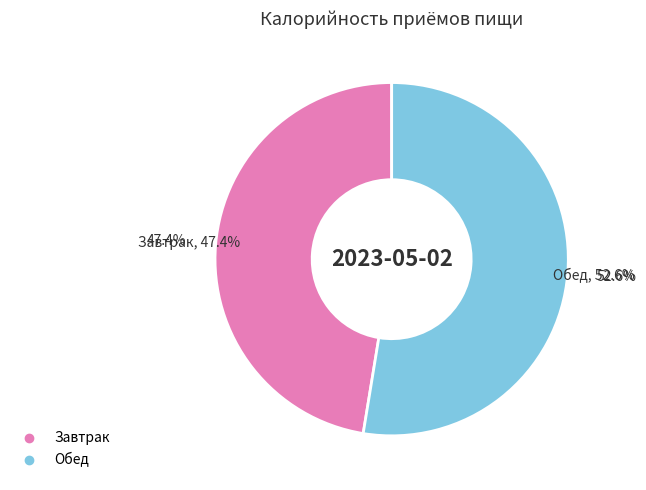

Is there any slice that represents more than half of the pie?

Yes